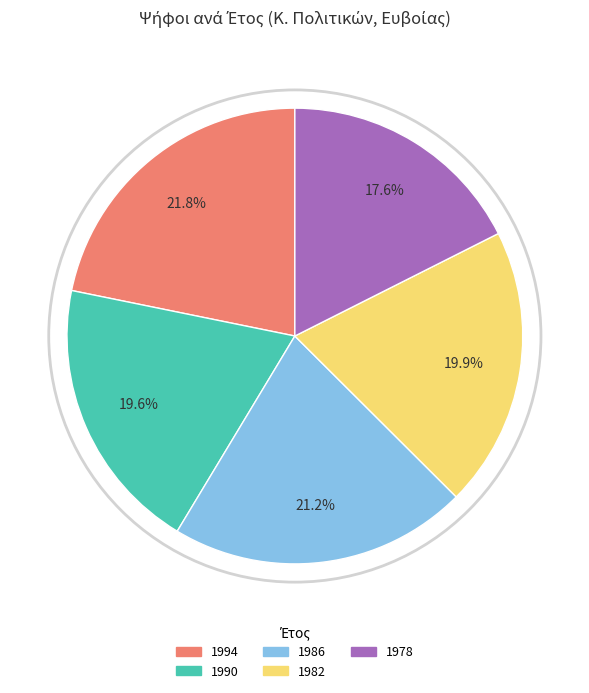

Is there a majority slice in this chart?

No